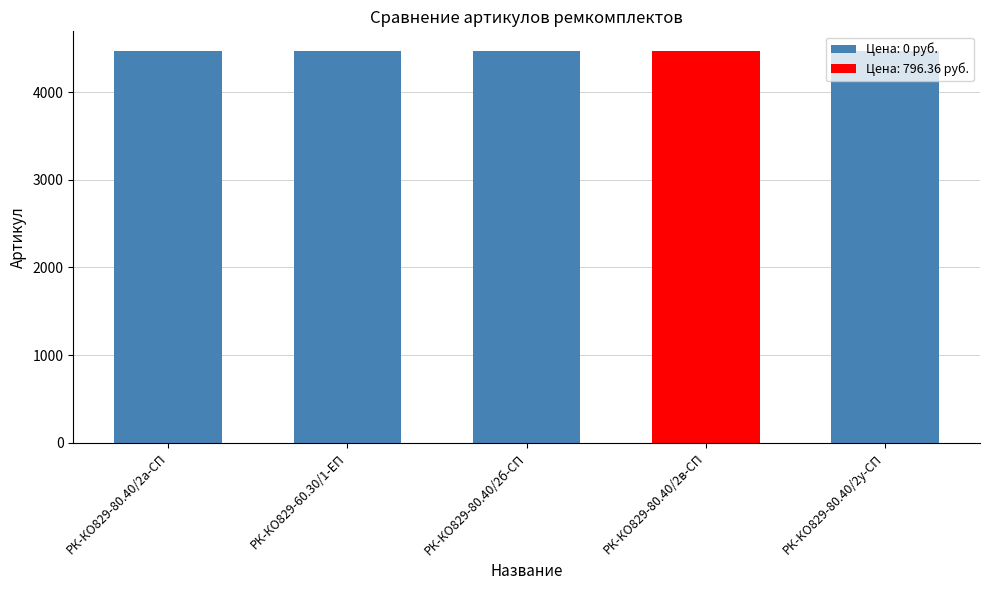

What is the greatest value displayed?

4469